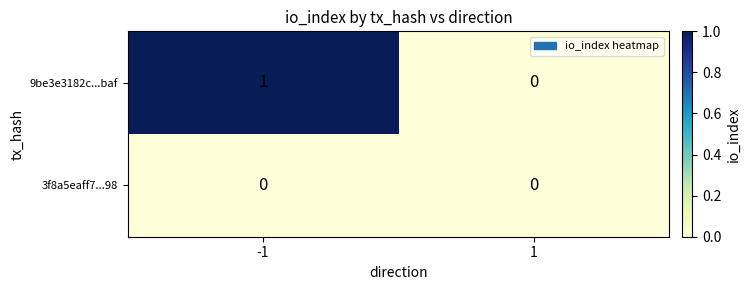

Rank the series by their average value, from highest to lowest.

9be3e3182c...baf, 3f8a5eaff7...98